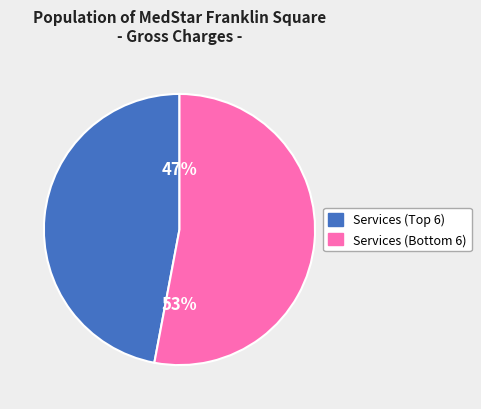

Is there a majority slice in this chart?

Yes